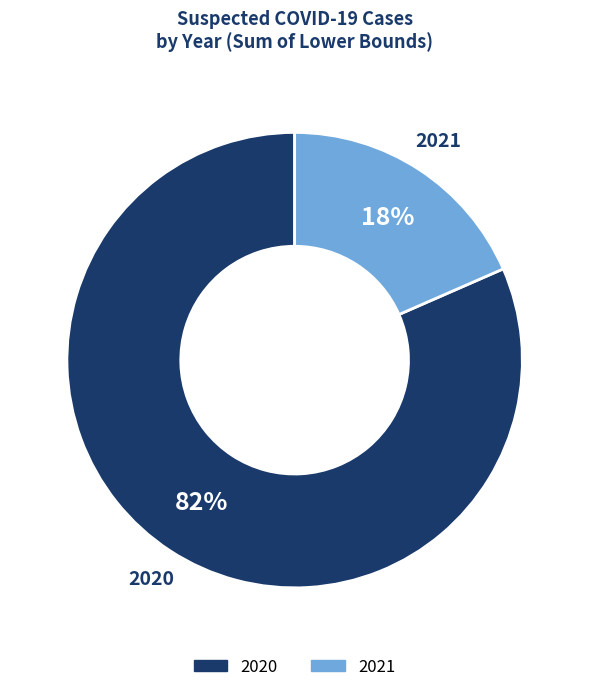

Is there any slice that represents more than half of the pie?

Yes